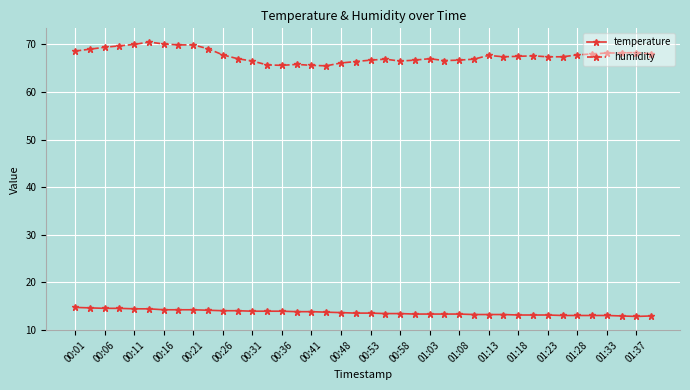

Which series has the largest range (max minus min)?

humidity